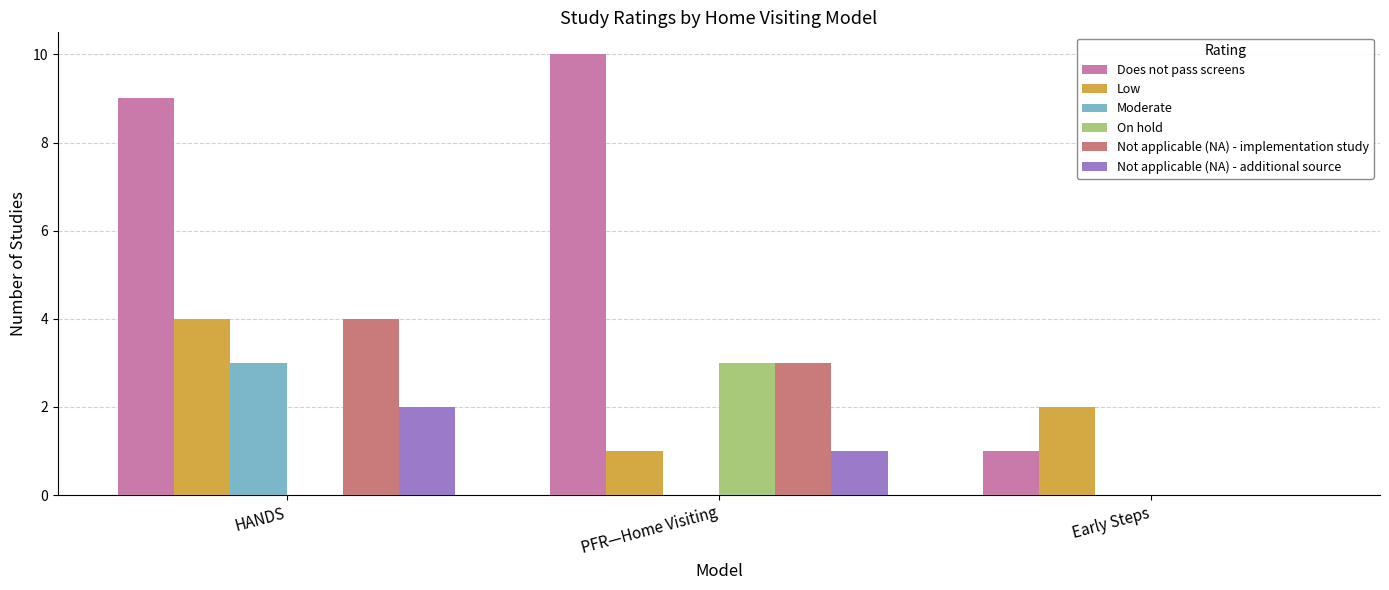

The value of Does not pass screens at Early Steps is 2. True or false?

False